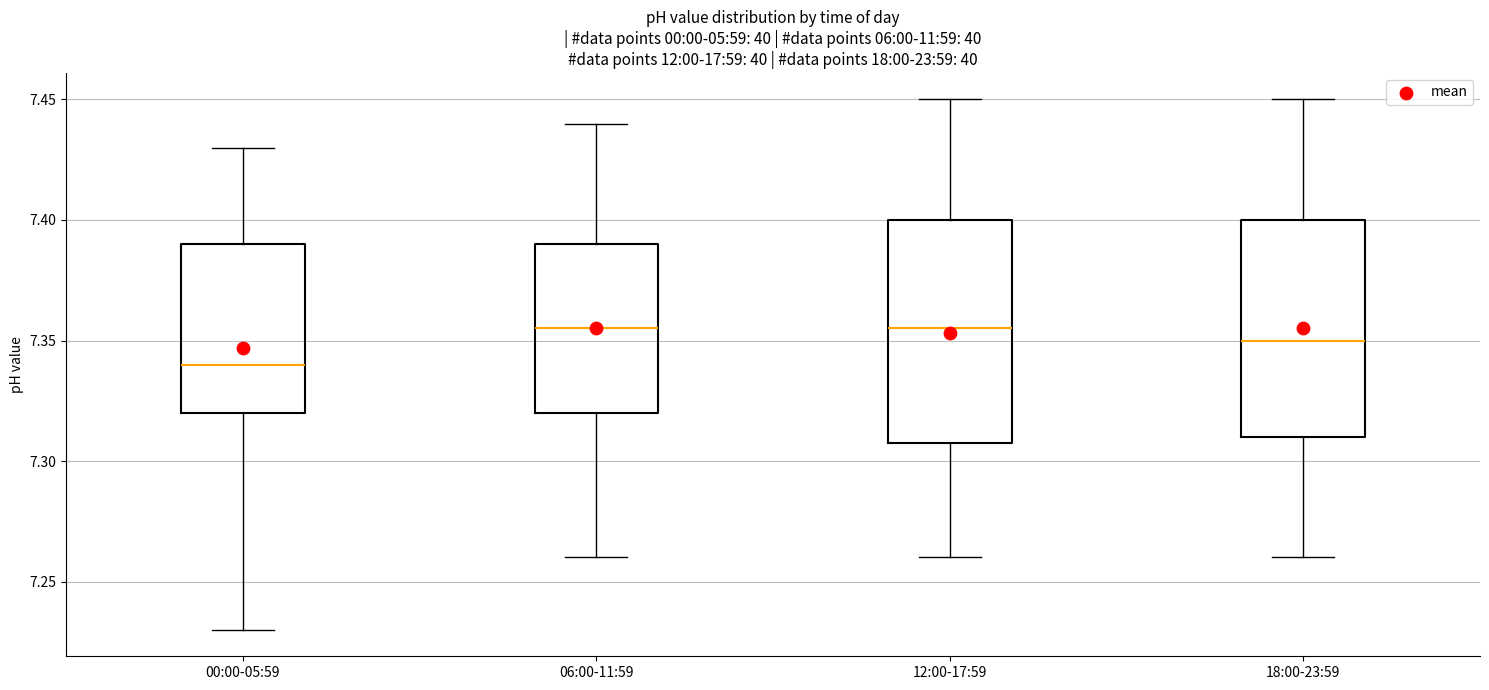

Reading left to right, transcribe this box plot: for each box, give where its median line is, the range the box spans, and where its two whiskers end, as read against the y-axis. The values are not printed on the chart, so give them approximately, as read against the axis.

00:00-05:59: median 7.340, box 7.320 to 7.390, whiskers 7.230 to 7.430
06:00-11:59: median 7.355, box 7.320 to 7.390, whiskers 7.260 to 7.440
12:00-17:59: median 7.355, box 7.310 to 7.400, whiskers 7.260 to 7.450
18:00-23:59: median 7.350, box 7.310 to 7.400, whiskers 7.260 to 7.450